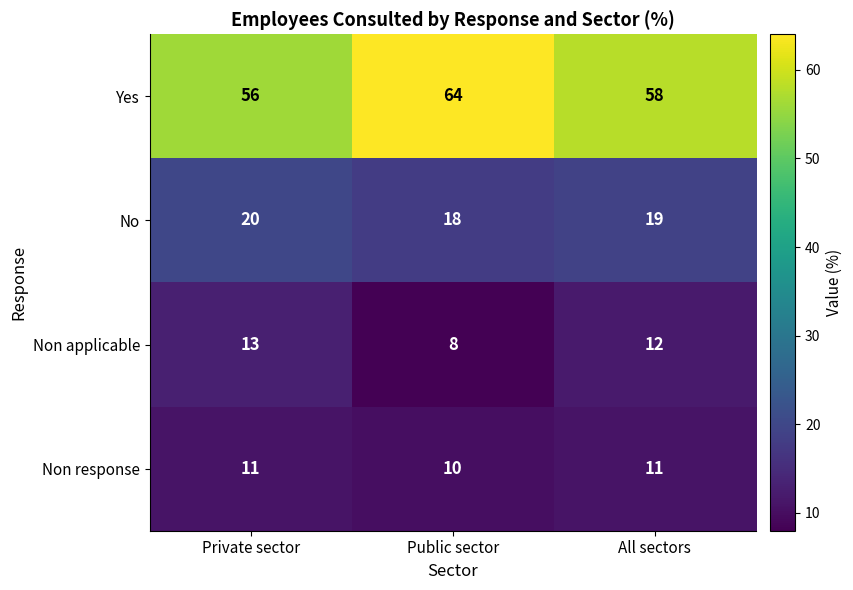

What is the total value across all series at Public sector?

100